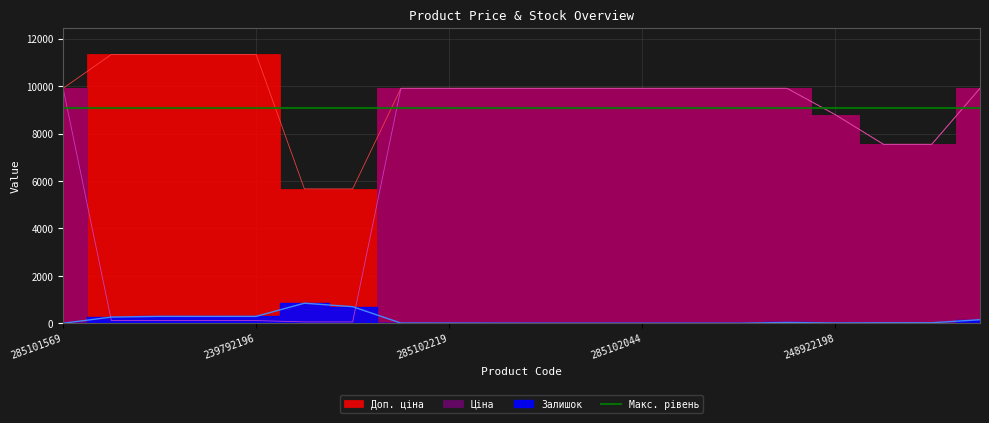

What is the average value of the Доп. ціна series?

9477.6